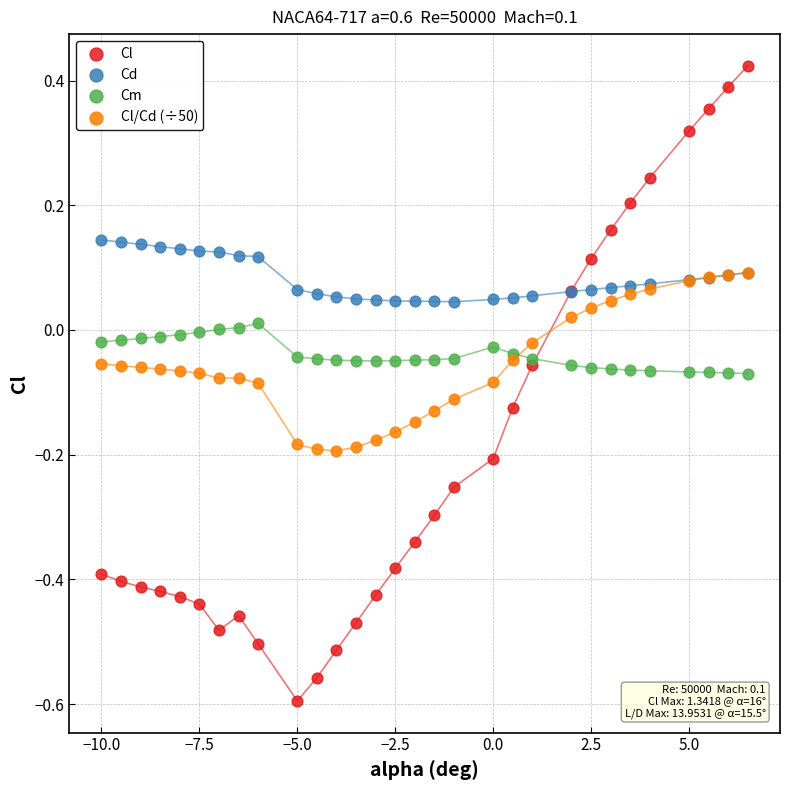

Which series has the widest spread of Y values?

Cl